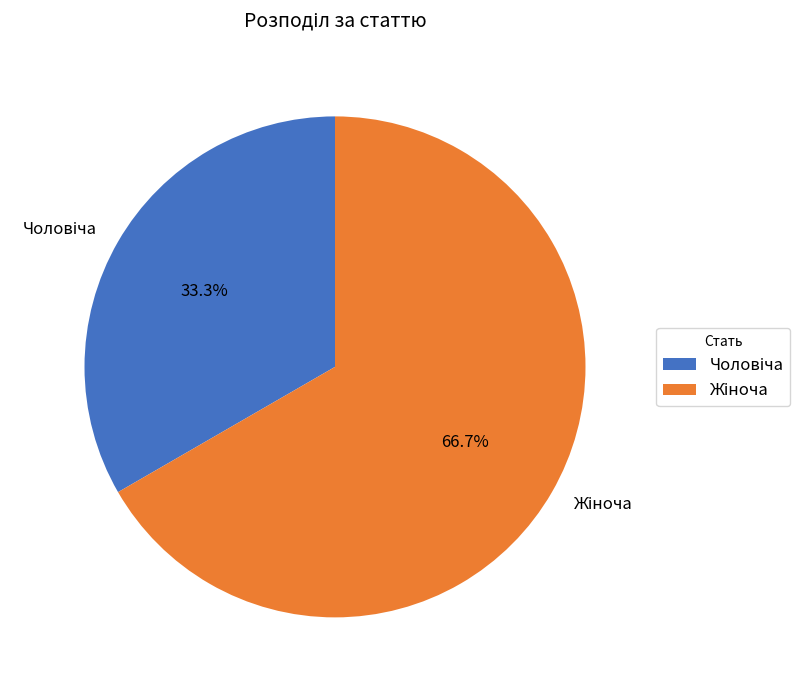

Does any single category account for the majority?

Yes